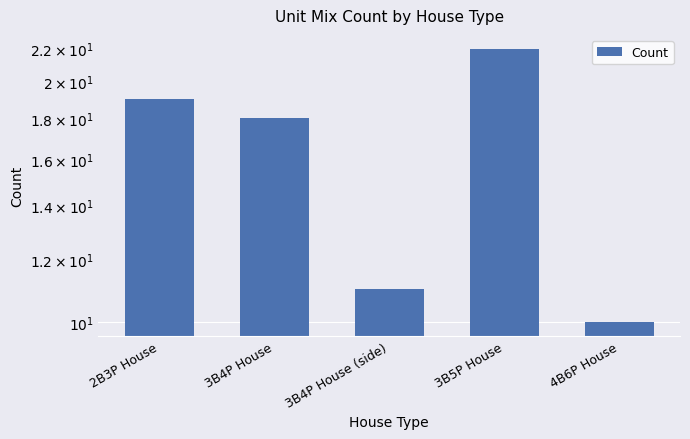

Between 2B3P House and 3B5P House, which is larger?

3B5P House